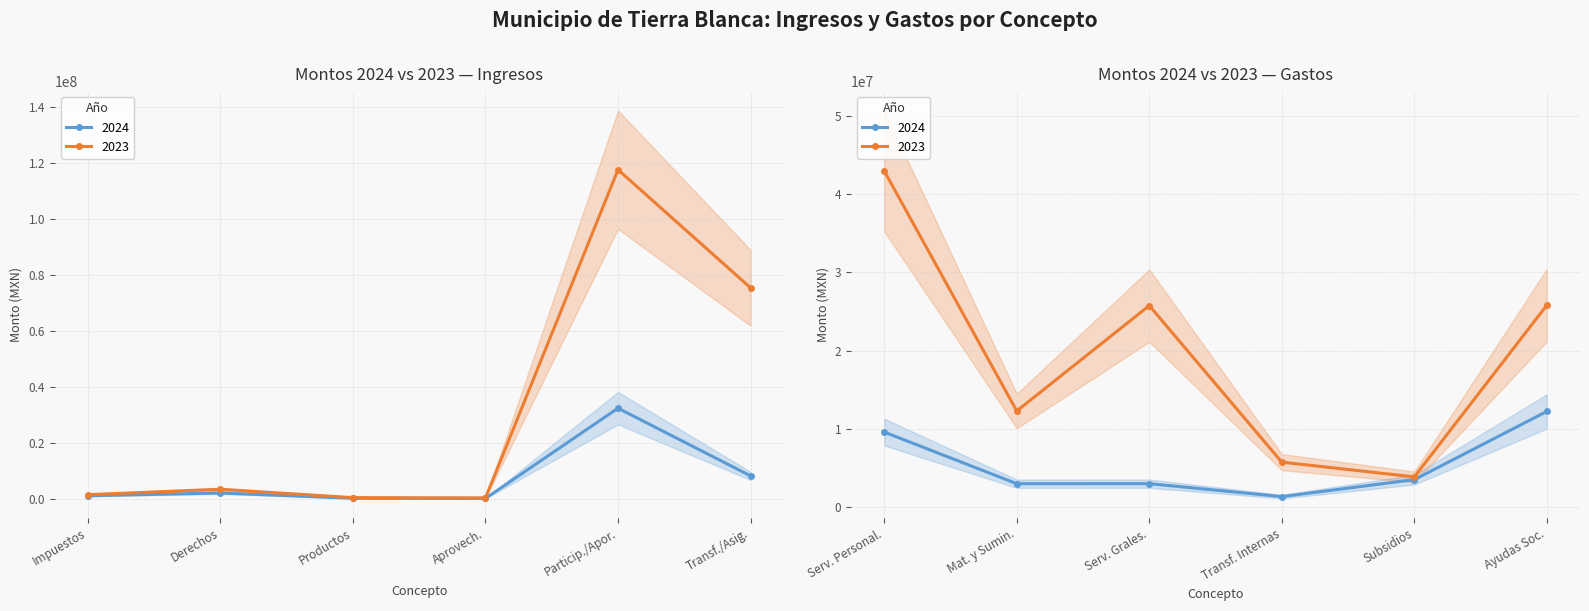

What position from the left is Transferencias Internas?

10